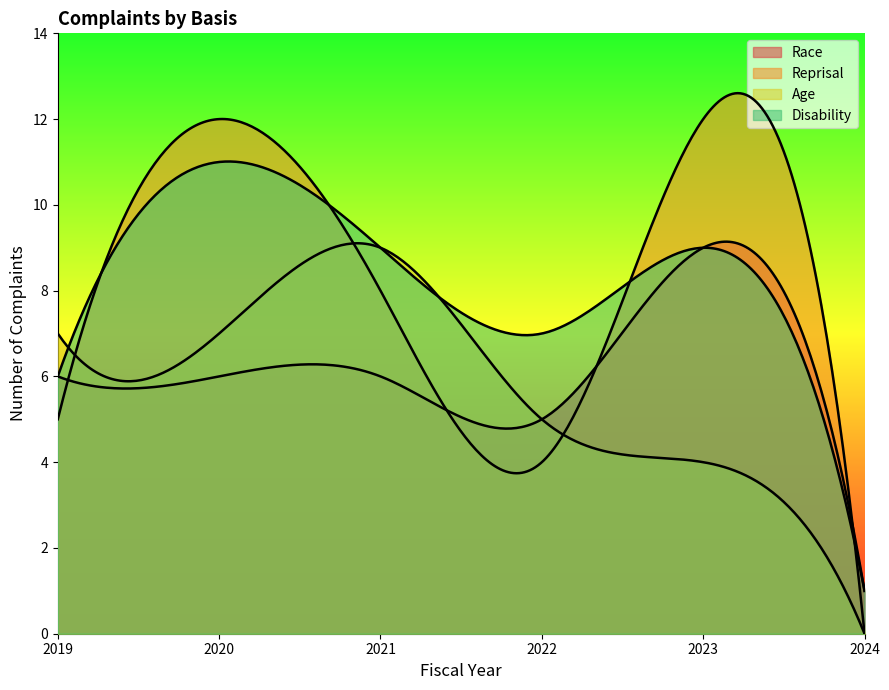

List the labels in order of Race value, largest first.

2023, 2019, 2020, 2021, 2022, 2024